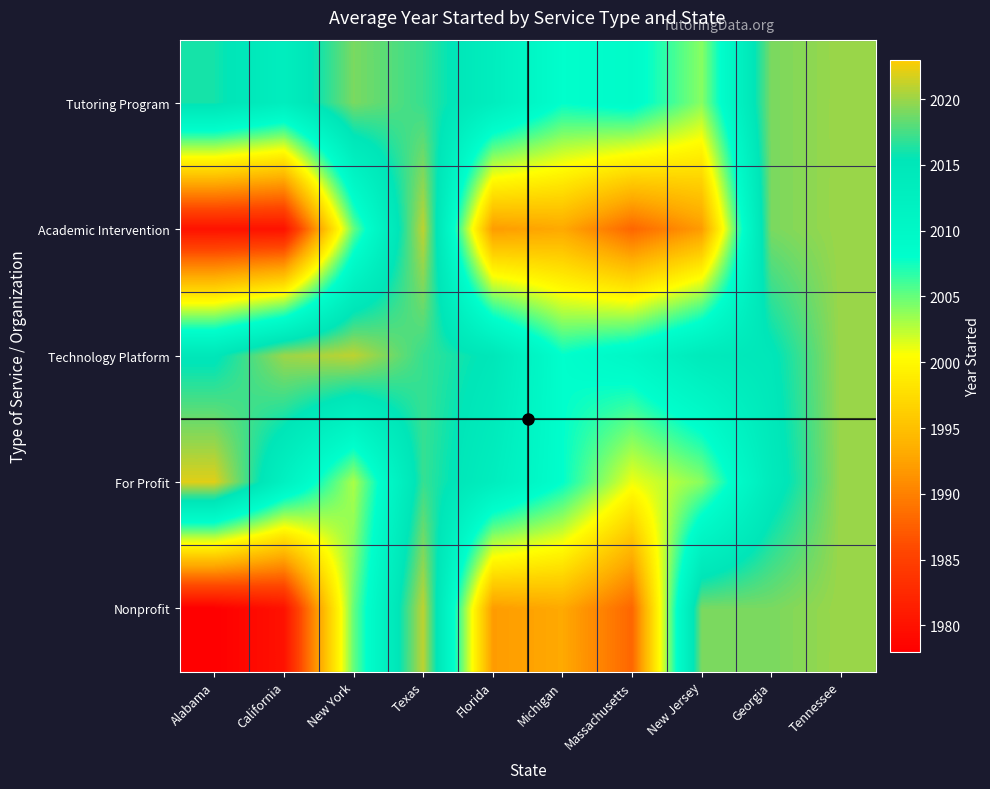

Which label corresponds to the largest value in the chart?

Alabama